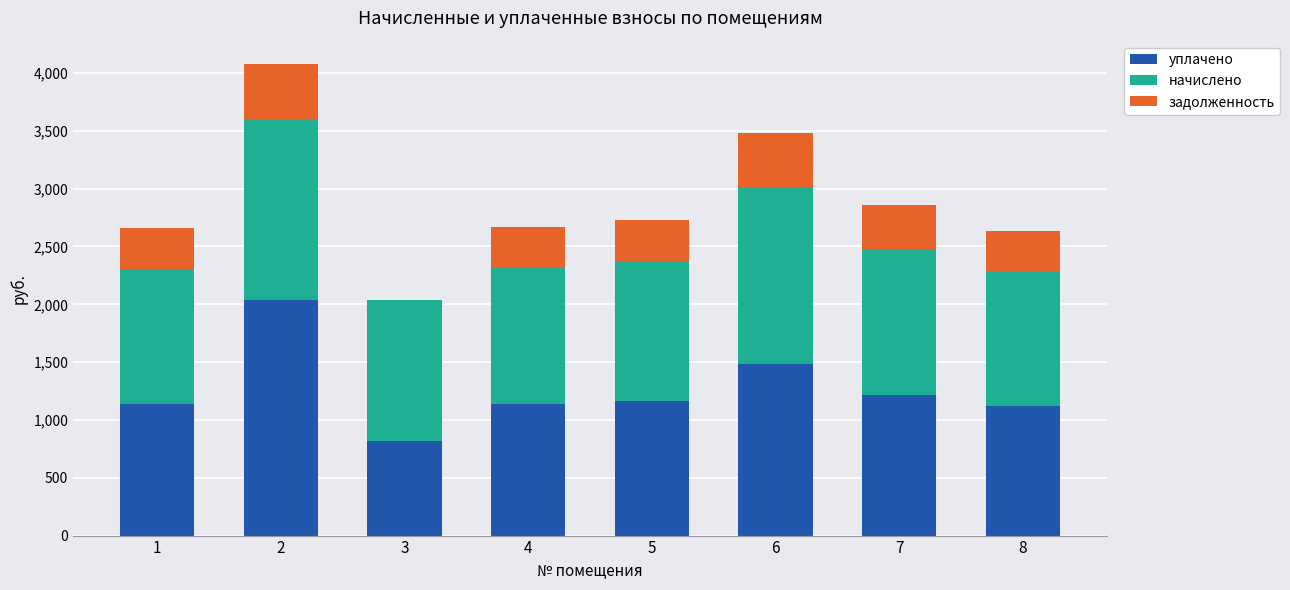

The value of уплачено at 2 is 1220.2. True or false?

False